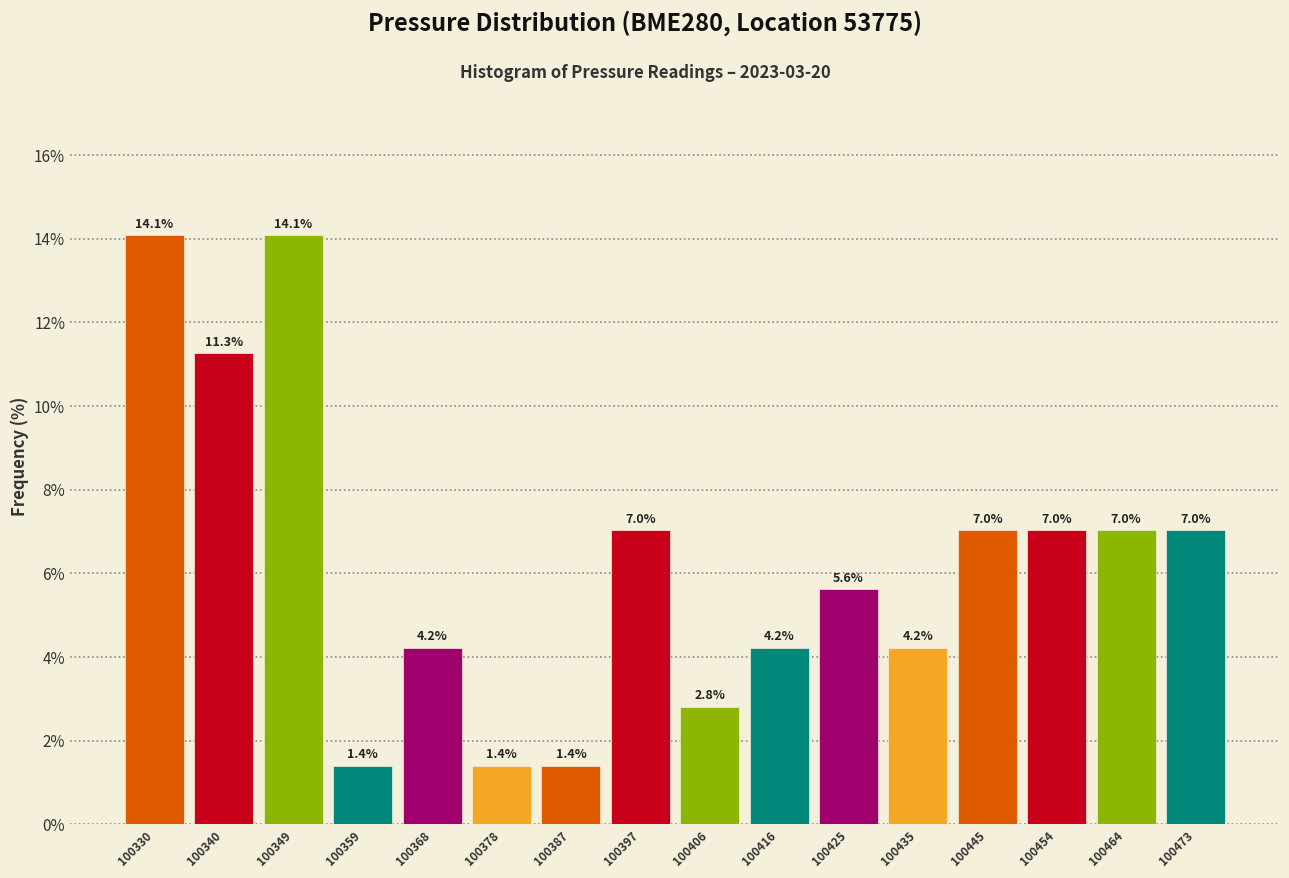

Reading left to right, transcribe this chart: for each bar, give the range it covers on the x-axis and its height. The bar edges are not printed on the chart, so give them approximately, as read against the axis.

100325 to 100335: 14.1
100335 to 100344: 11.3
100344 to 100354: 14.1
100354 to 100363: 1.4
100363 to 100373: 4.2
100373 to 100383: 1.4
100383 to 100392: 1.4
100392 to 100402: 7.0
100402 to 100411: 2.8
100411 to 100421: 4.2
100421 to 100430: 5.6
100430 to 100440: 4.2
100440 to 100449: 7.0
100449 to 100459: 7.0
100459 to 100468: 7.0
100468 to 100478: 7.0